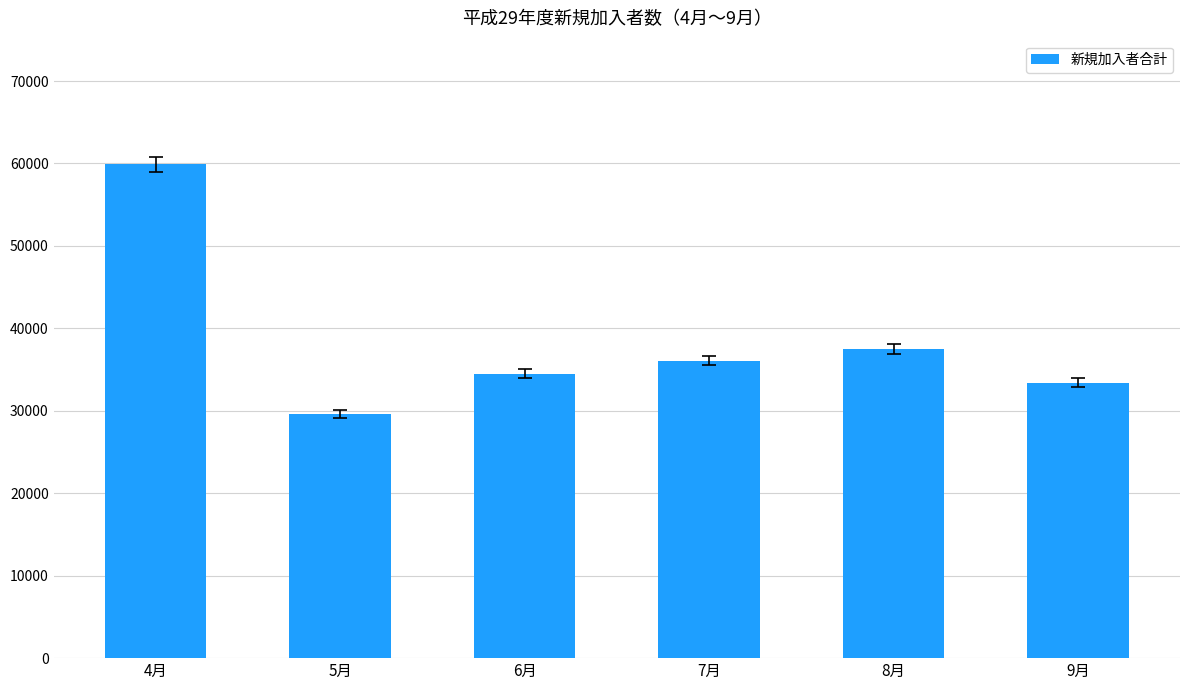

Reading right to left, transcribe all the data shown in this chart.

33421	37498	36066	34515	29604	59918